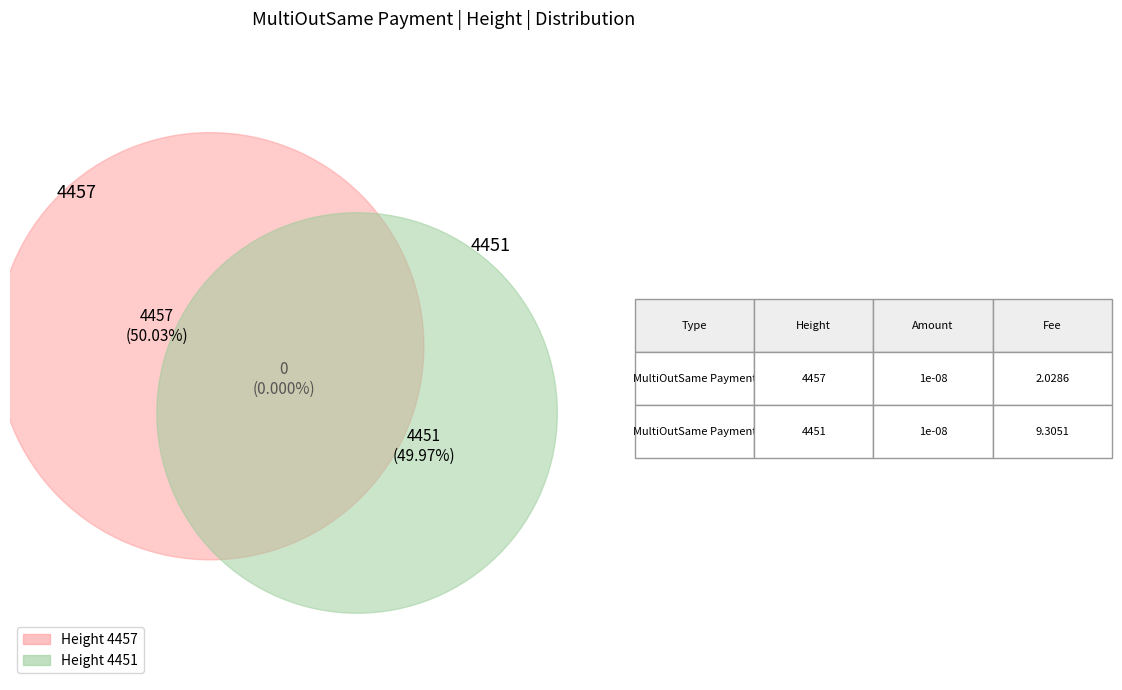

Which has a higher value, 4457 or 4451?

4457